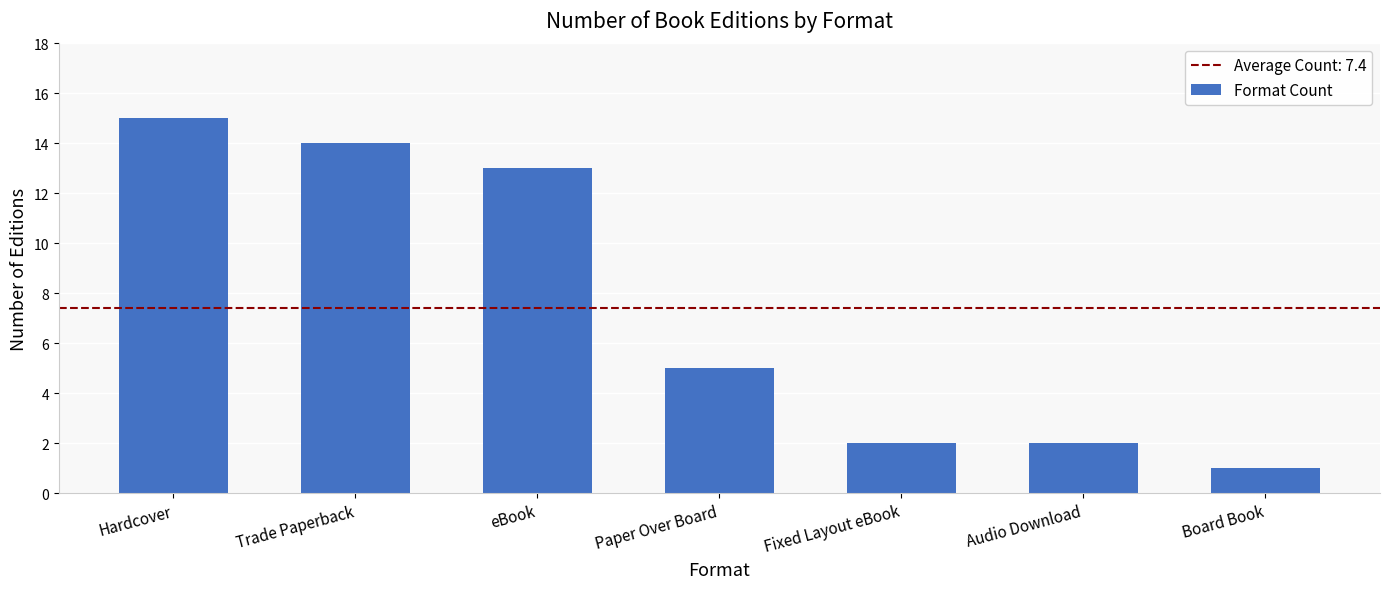

What is the ratio of the value at Board Book to the value at Paper Over Board?

0.2